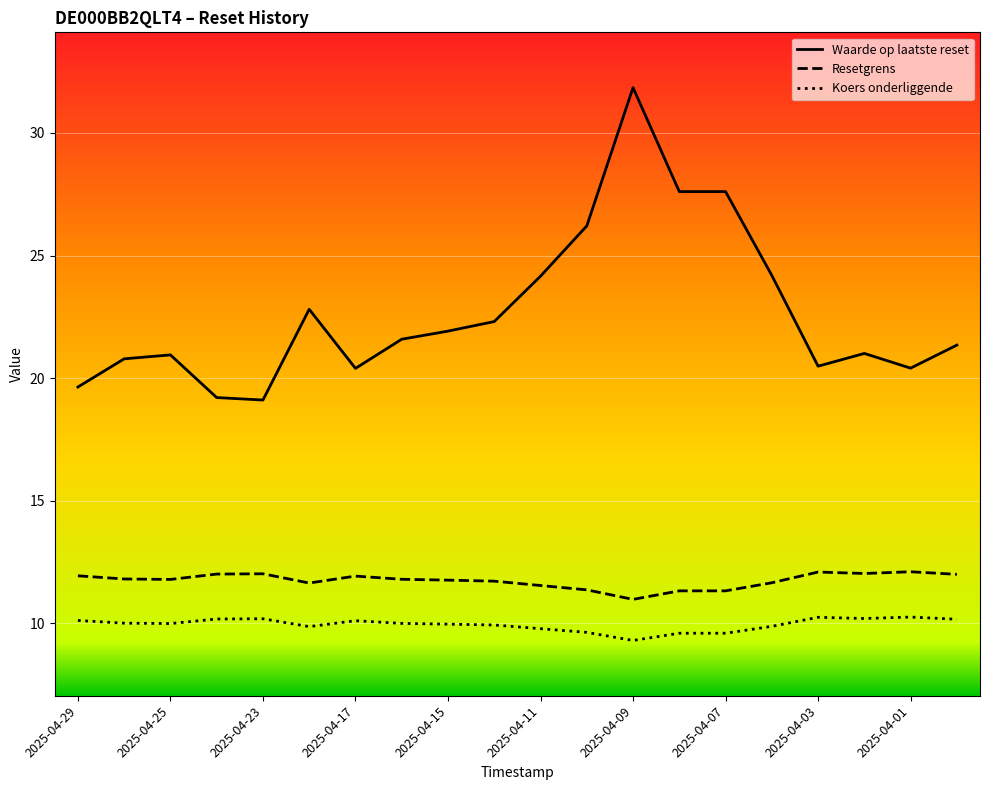

Which series has the largest range (max minus min)?

Waarde op laatste reset